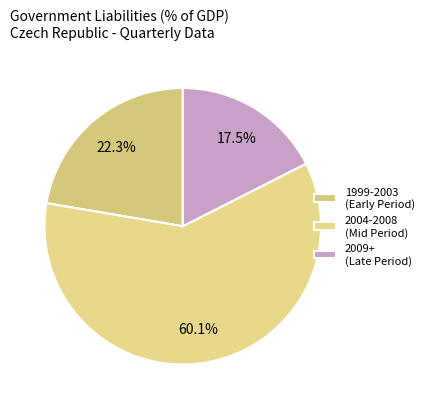

Which slice is the smallest?

2009+ (Late Period)